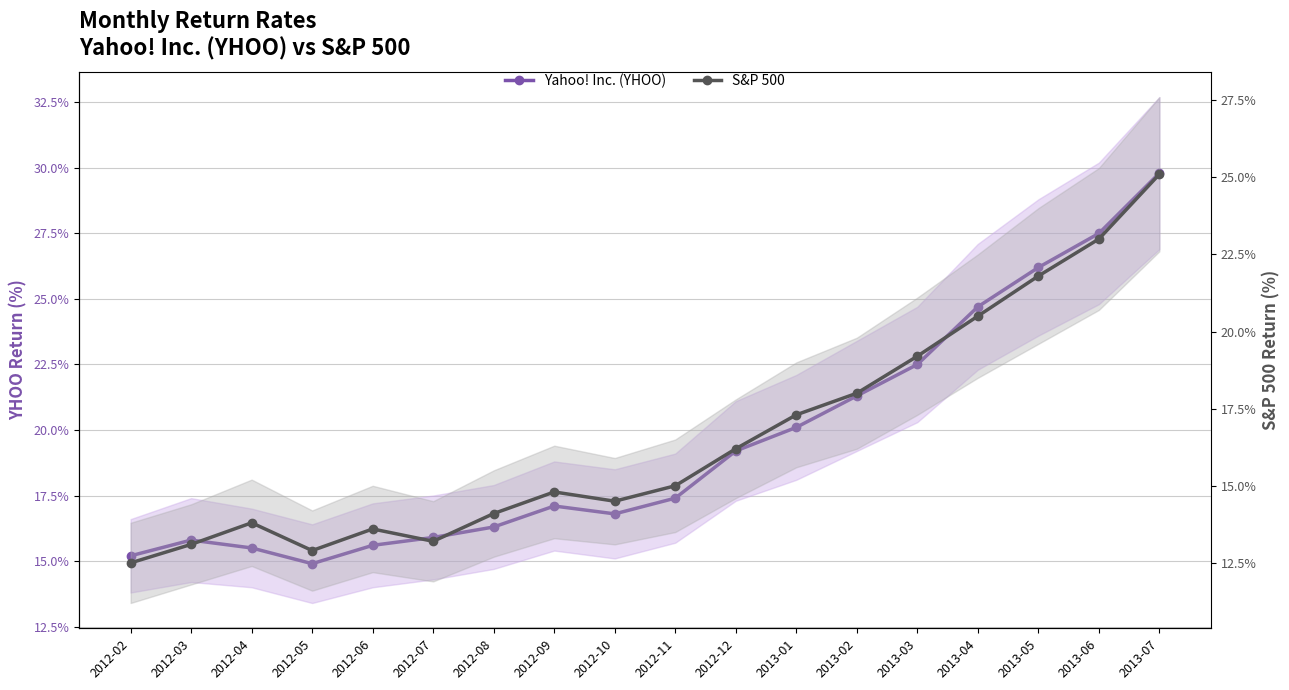

What is the sum of all S&P 500 values?

298.6